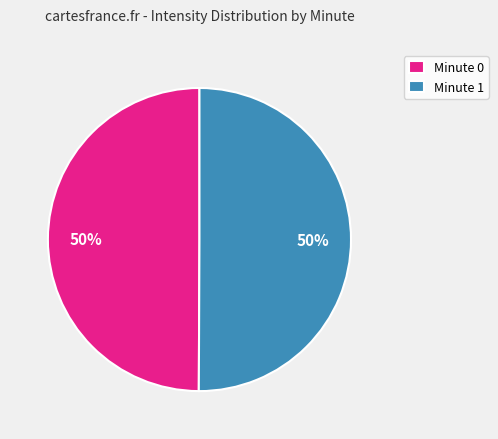

To the nearest percent, what is the average slice percentage?

50%